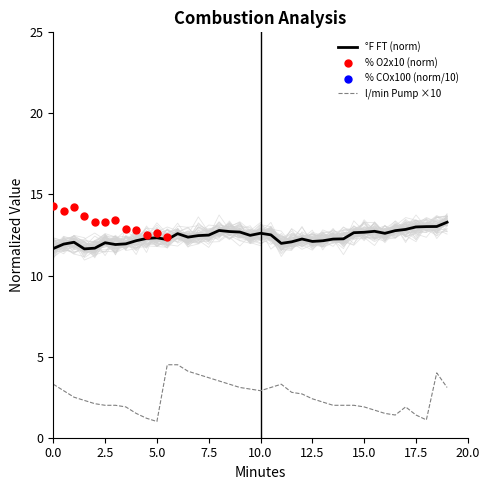

True or false: l/min Pump ×10 and °F FT (norm) intersect in this chart.

False